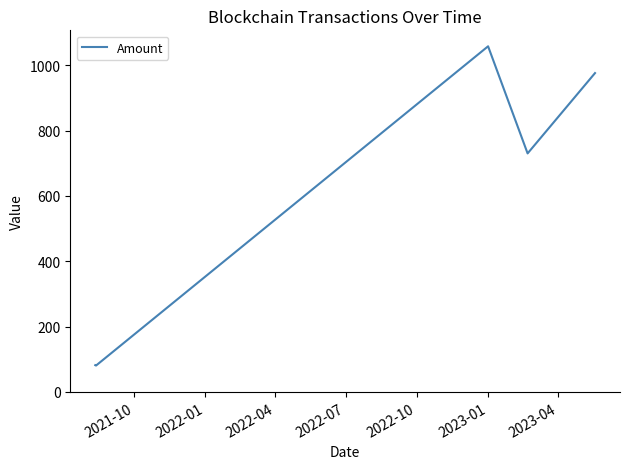

What is the difference between the maximum and minimum values?

977.4